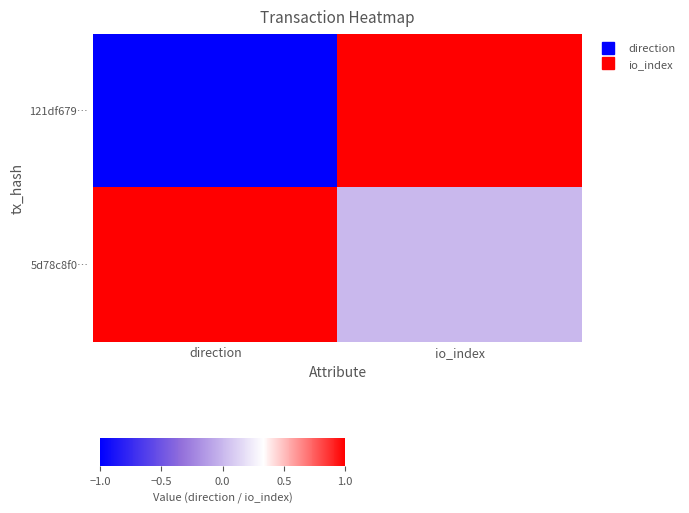

Count the number of data series in this chart.

2